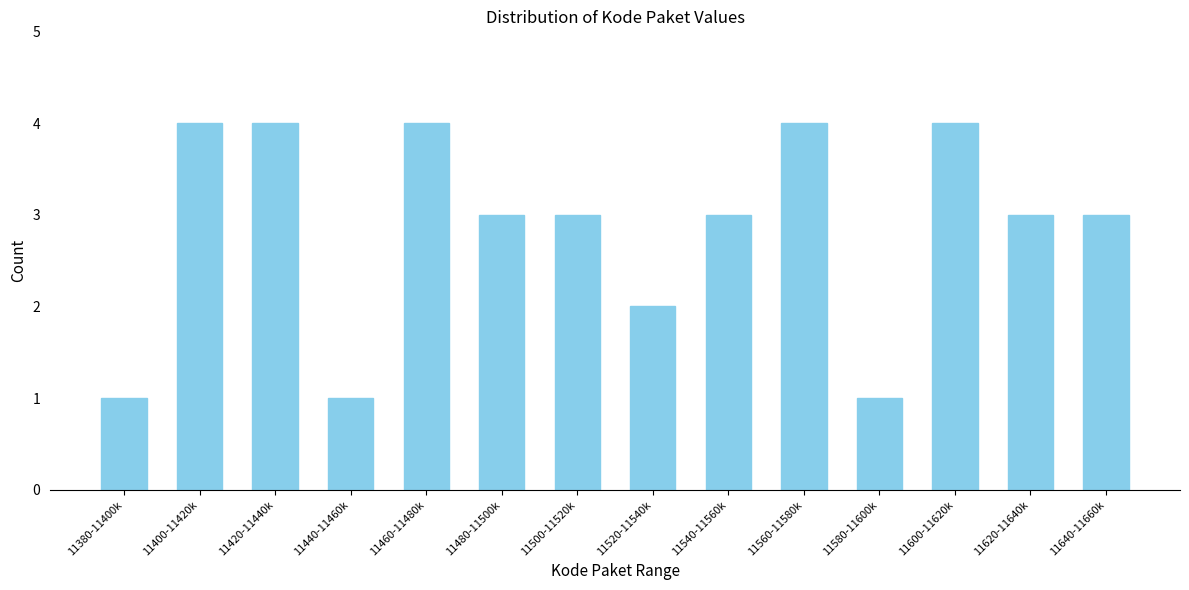

Reading left to right, what are all the values shown in this chart?

11380-11400k=1	11400-11420k=4	11420-11440k=4	11440-11460k=1	11460-11480k=4	11480-11500k=3	11500-11520k=3	11520-11540k=2	11540-11560k=3	11560-11580k=4	11580-11600k=1	11600-11620k=4	11620-11640k=3	11640-11660k=3